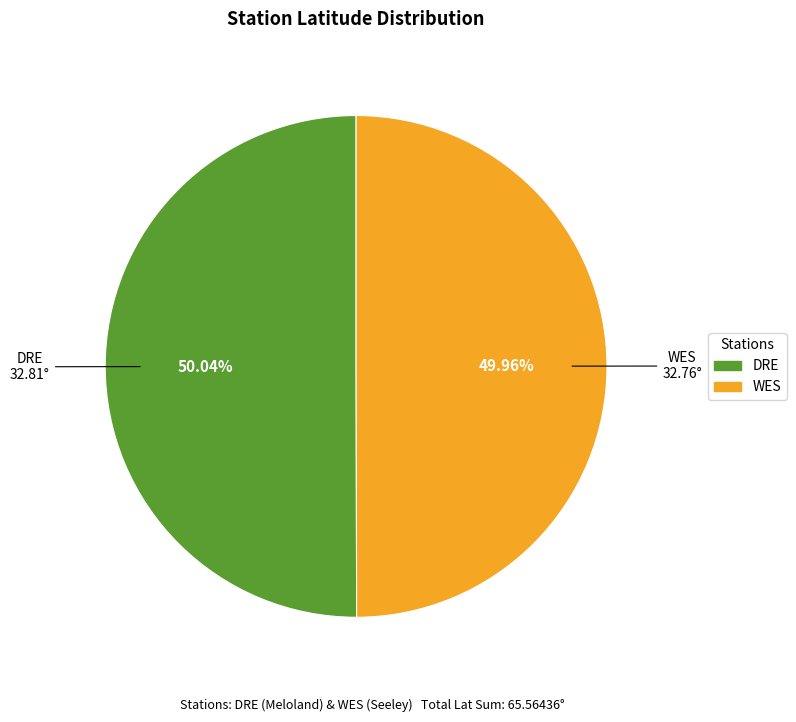

Is there any slice that represents more than half of the pie?

Yes